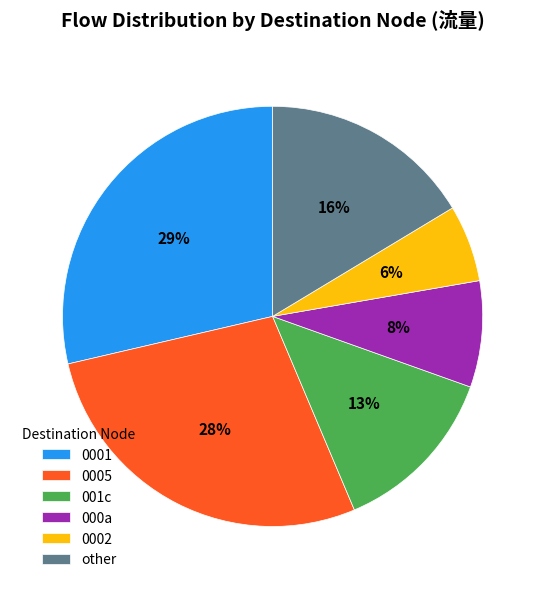

Which category has the biggest portion of the pie?

0001